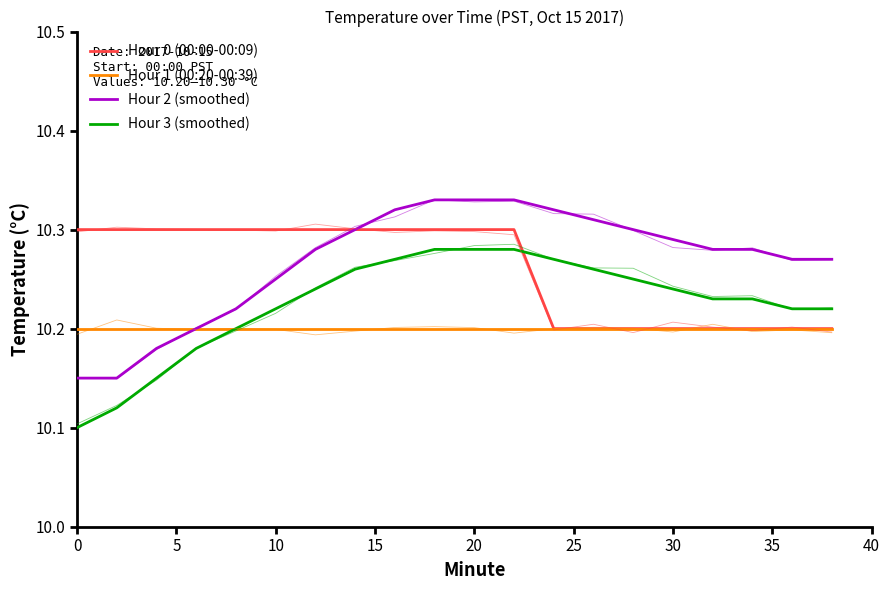

Rank the series by their maximum value, from lowest to highest.

Hour 1 (00:20-00:39), Hour 3 (smoothed), Hour 0 (00:00-00:09), Hour 2 (smoothed)